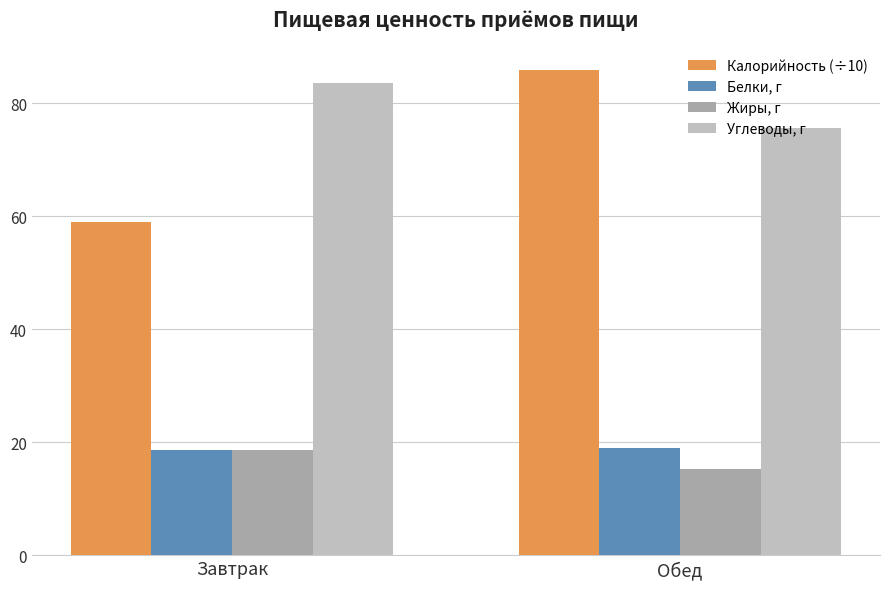

What is the sum of all Жиры, г values?

33.8